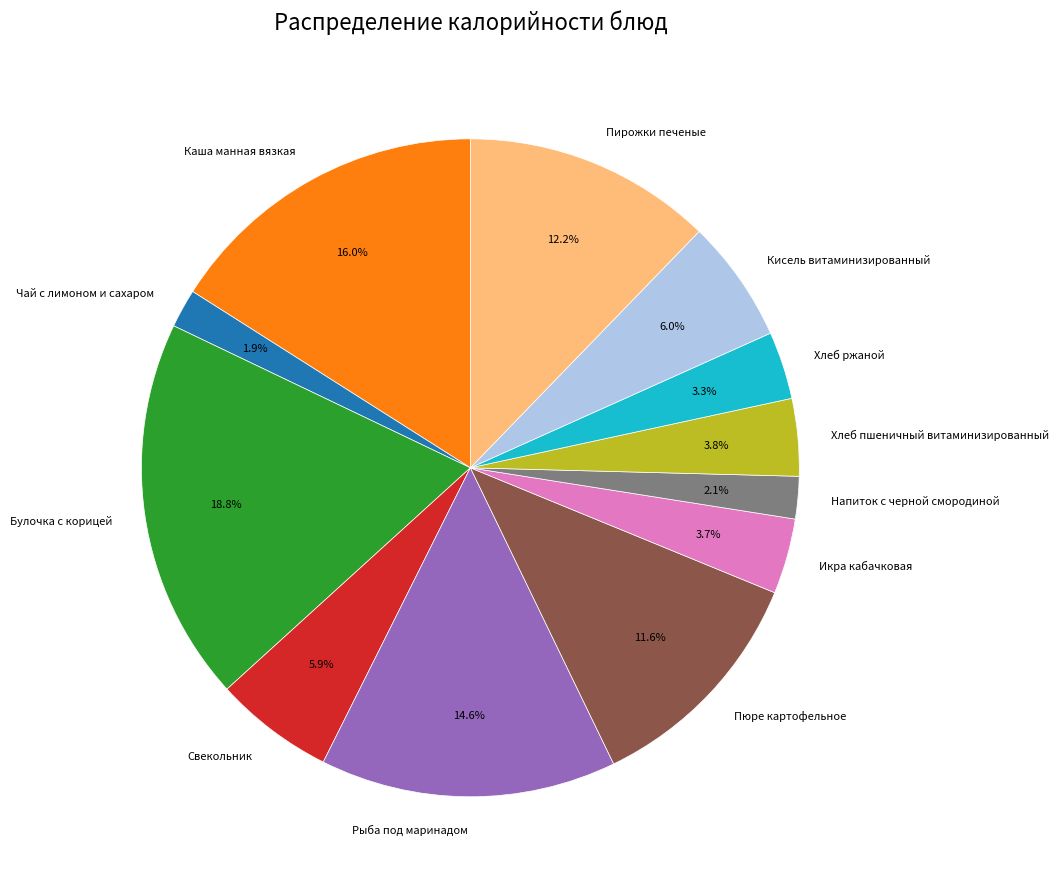

Which slice is the largest?

Булочка с корицей